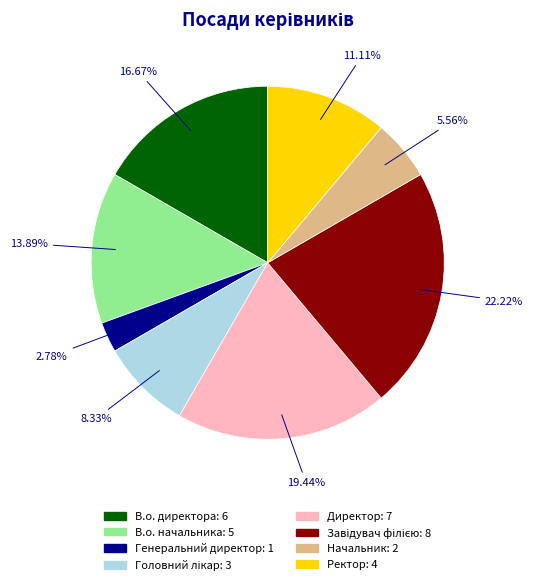

Which slice is the smallest?

Генеральний директор